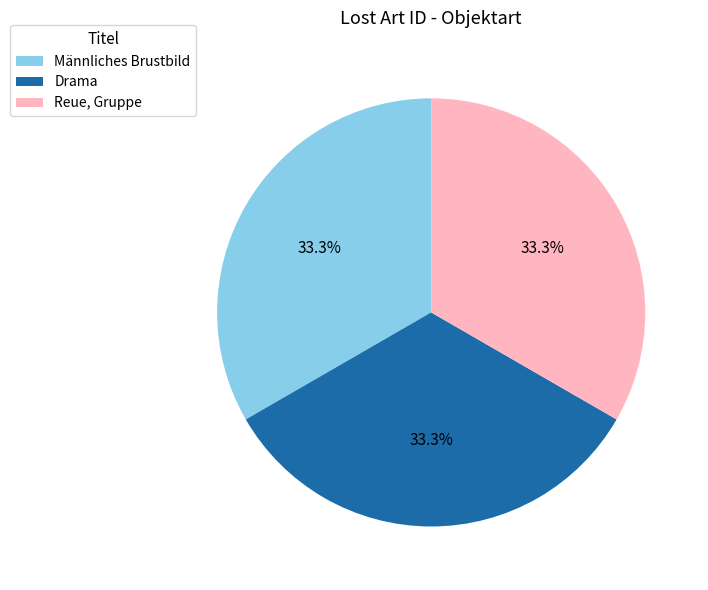

Is it true that Drama is 33% of the pie?

True